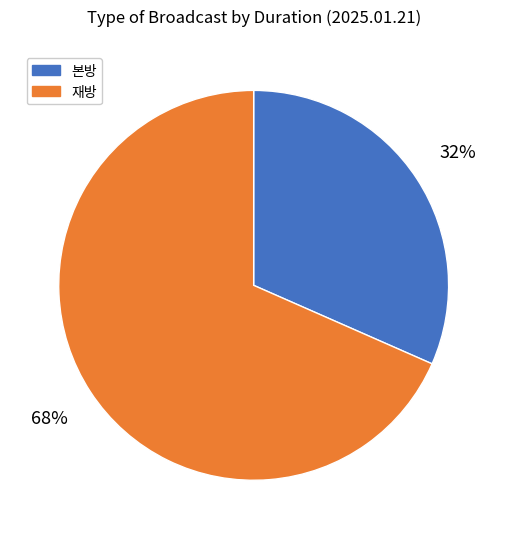

Which has a higher value, 재방 or 본방?

재방